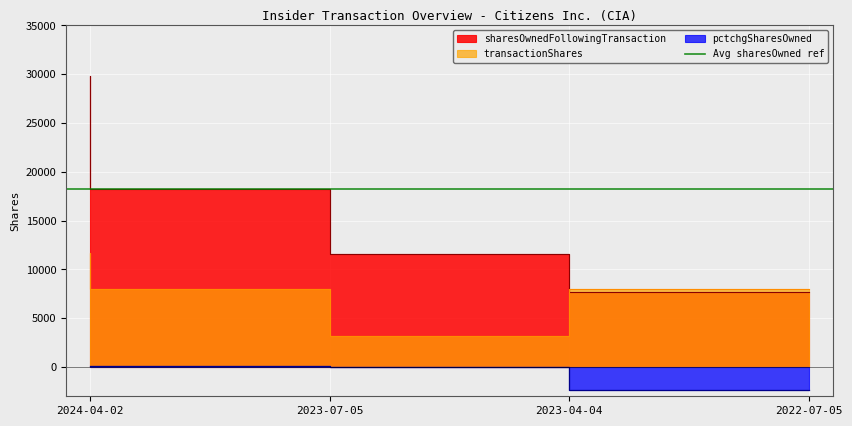

What is the lowest value of the sharesOwnedFollowingTransaction series?

7659